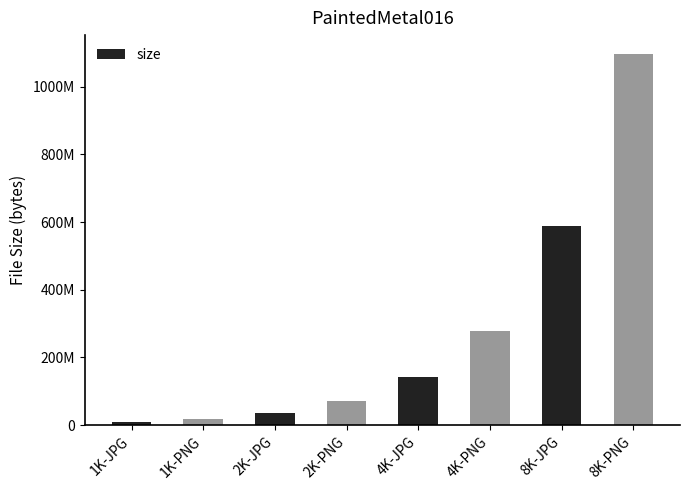

Reading left to right, what are all the values shown in this chart?

9744585	18526663	36121529	70589573	142587882	277327300	587048172	1097263177